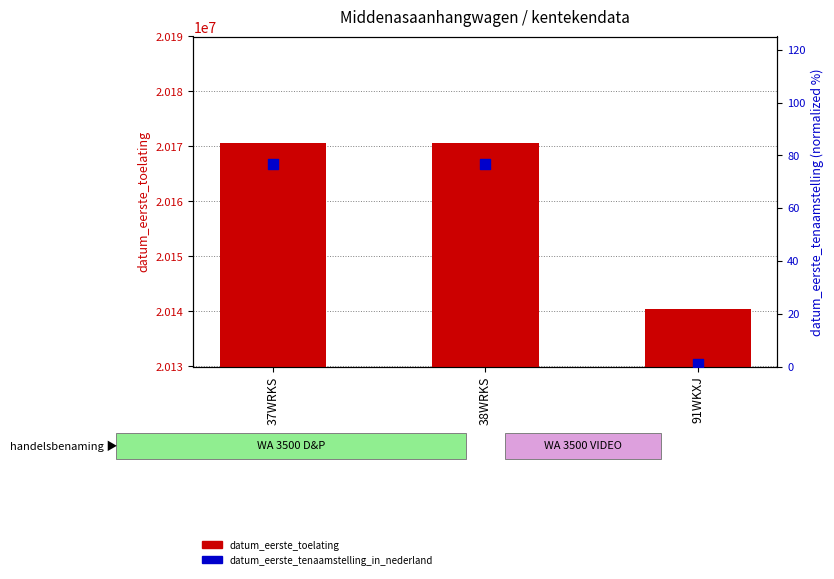

Which series has the largest Y range (max minus min)?

datum_eerste_toelating